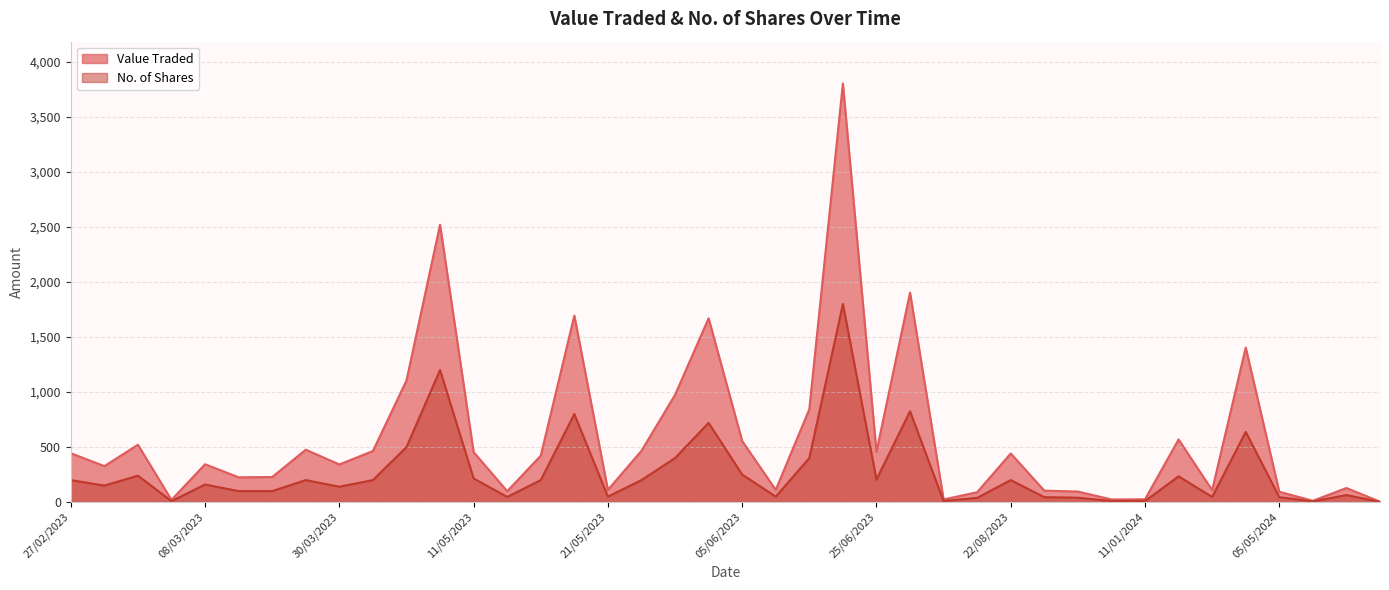

What is the label of the 28th point from the right?

14/08/2023